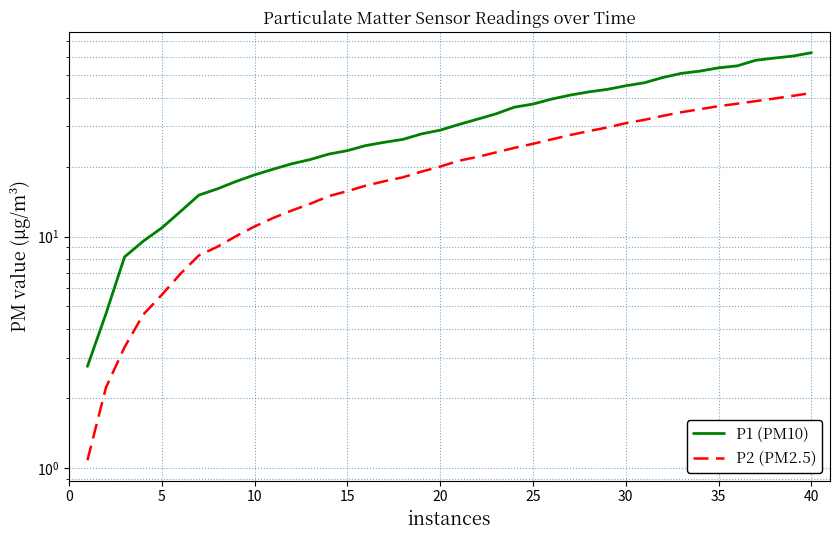

Is the value of P1 (PM10) at 36 greater than the value of P2 (PM2.5) at 17?

Yes